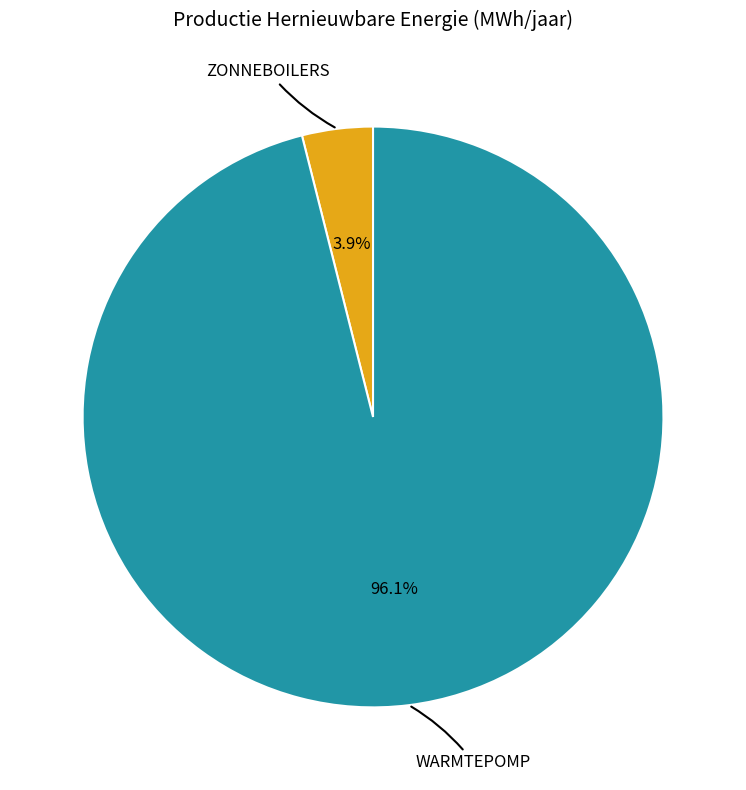

Is there any slice that represents more than half of the pie?

Yes